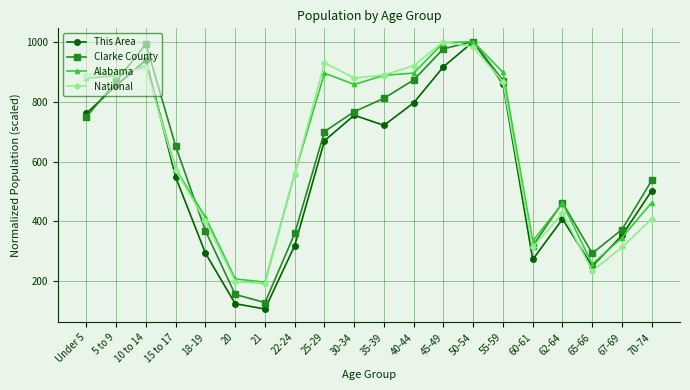

At which category is the sum across all series the highest?

50-54